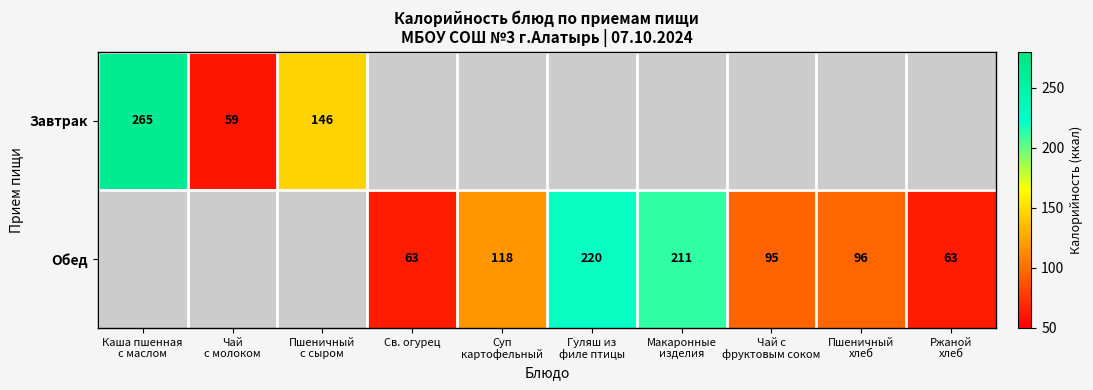

Is it true that Обед equals 40 at Св. огурец?

False